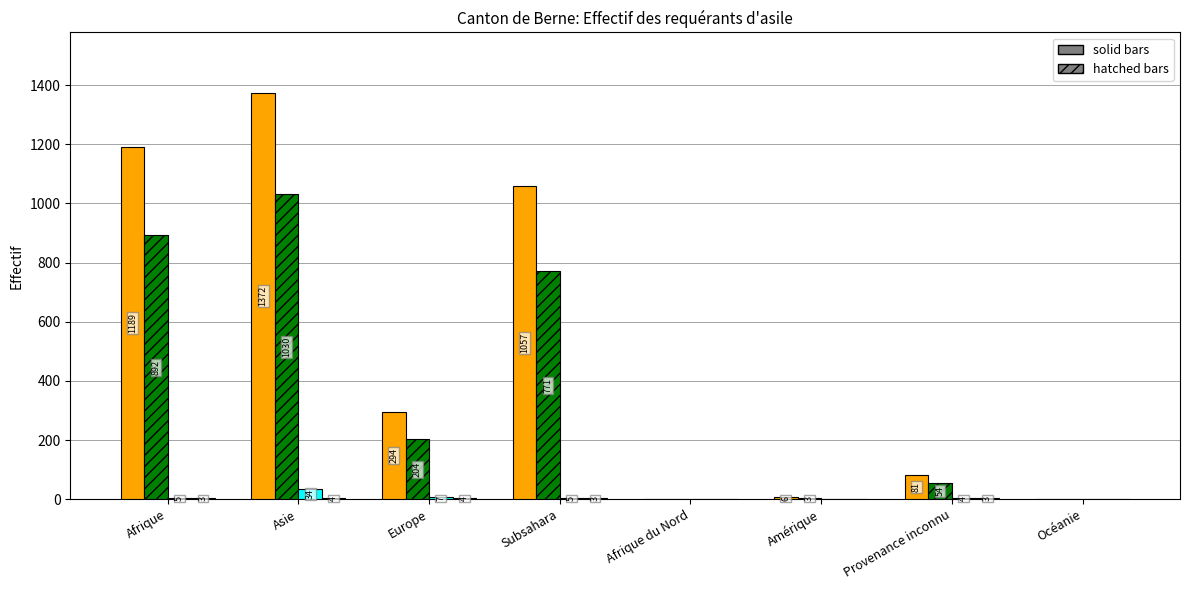

At which category does the chart reach its peak across all series?

Asie